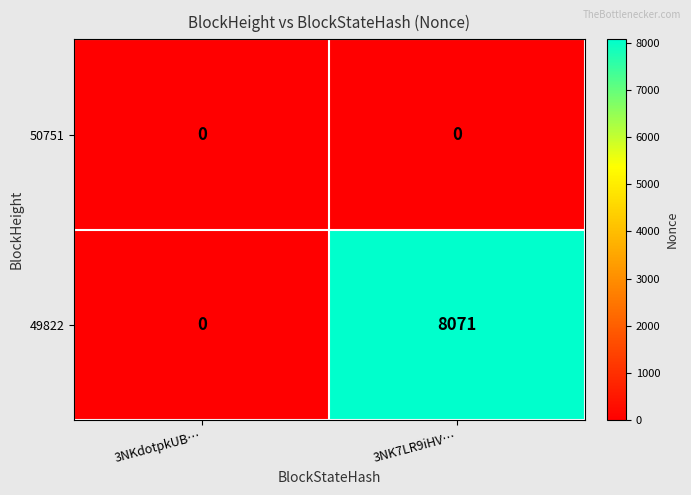

What is the difference between the highest and lowest values at 3NK7LR9iHV…?

8071